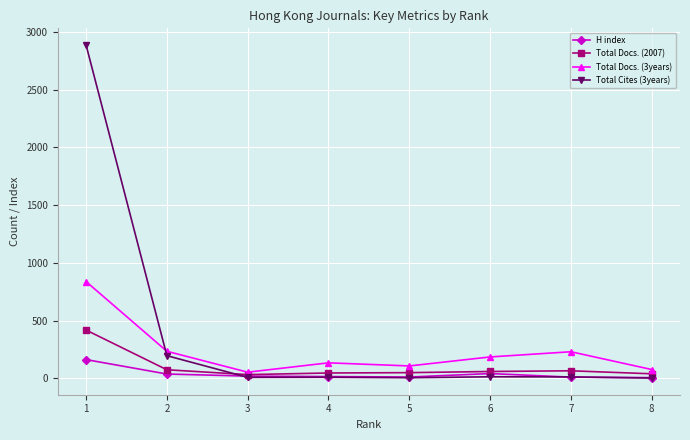

True or false: Total Docs. (3years) and Total Cites (3years) intersect in this chart.

True